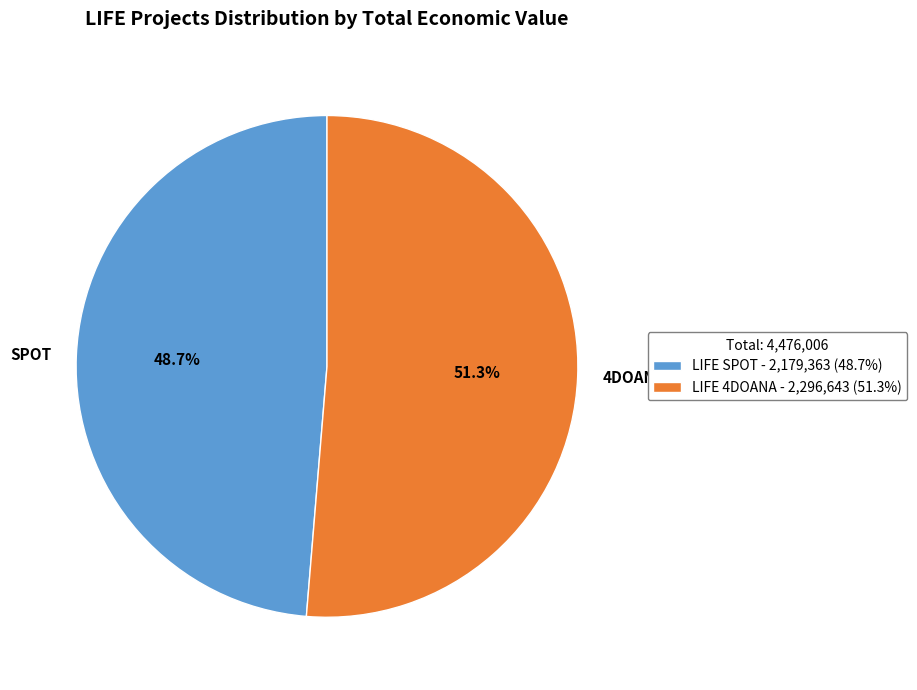

Approximately how many times larger is the value at 4DOANA compared to SPOT?

1.1